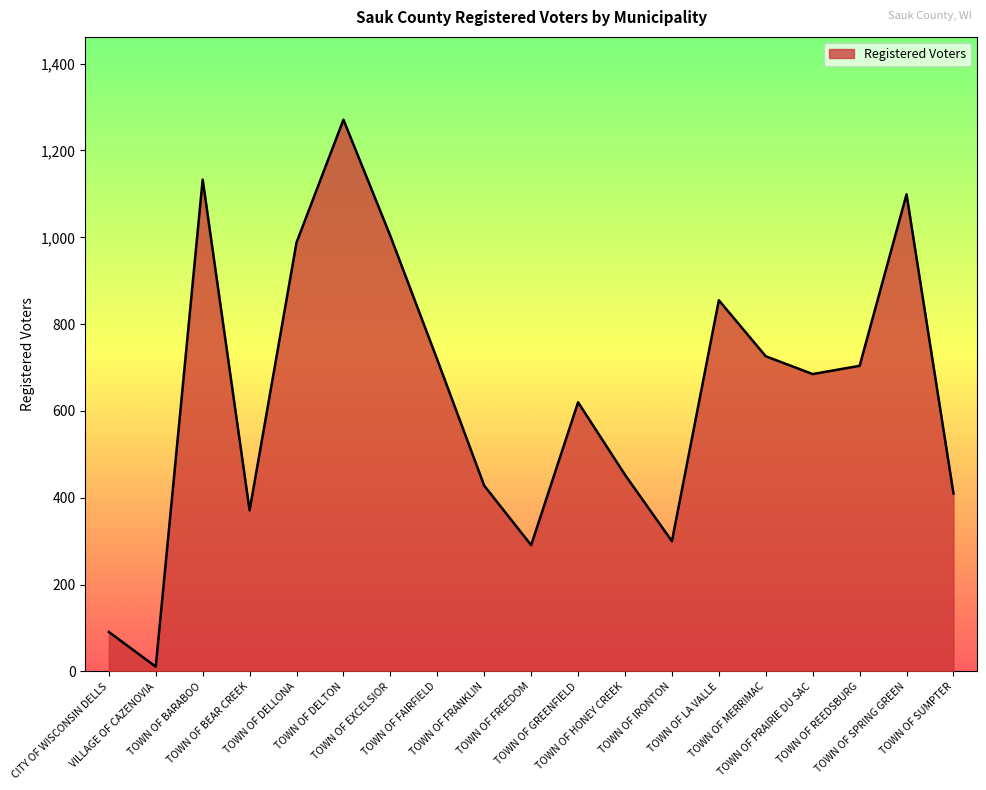

Is it true that the value at TOWN OF PRAIRIE DU SAC is 685?

True